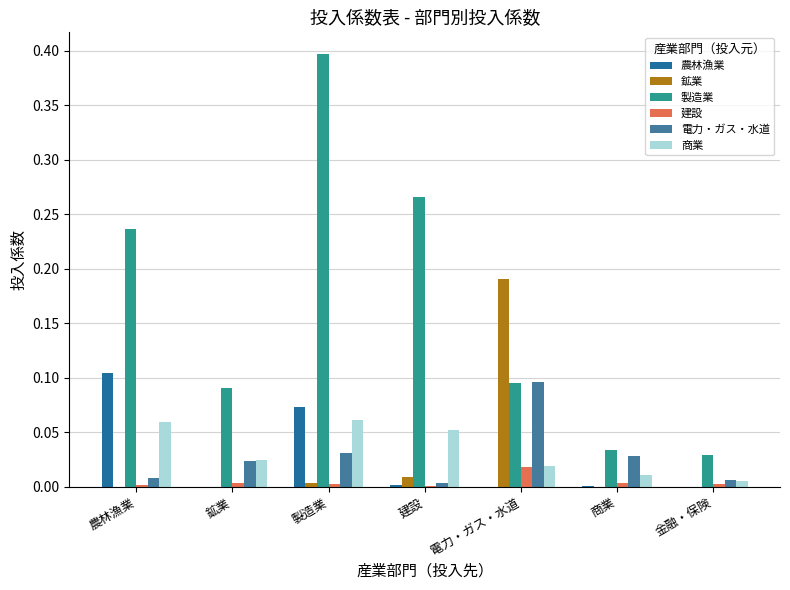

How many groups of bars are there?

7